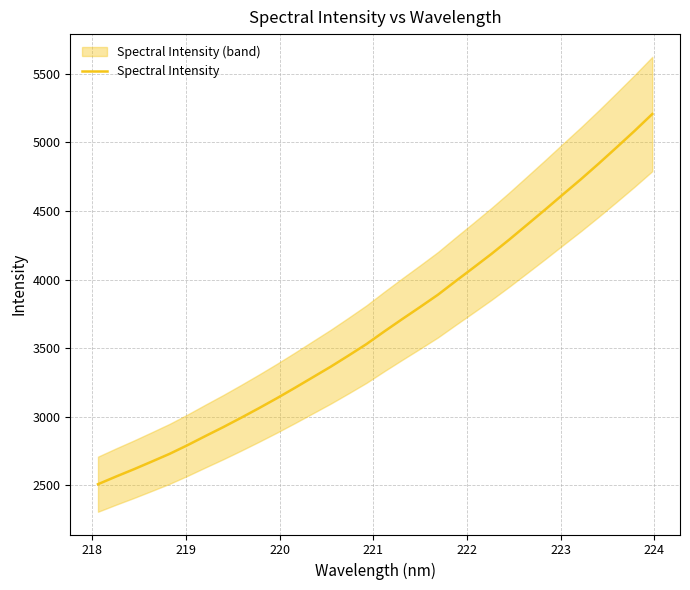

What is the difference between the maximum and minimum values?

2696.8